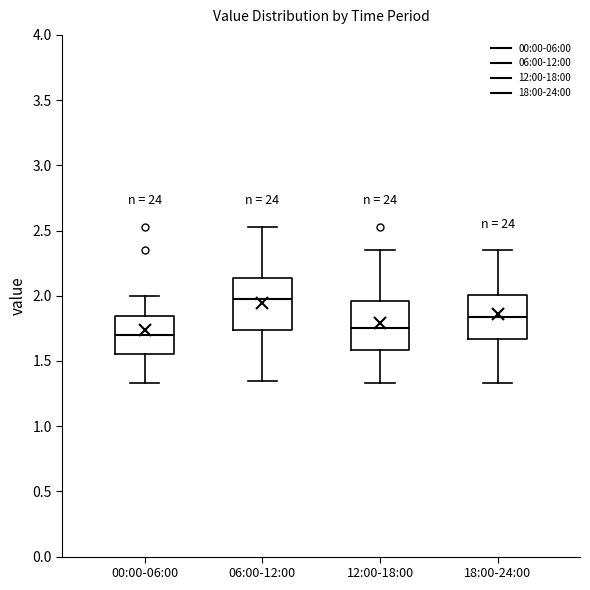

Which box's median line is the highest?

06:00-12:00